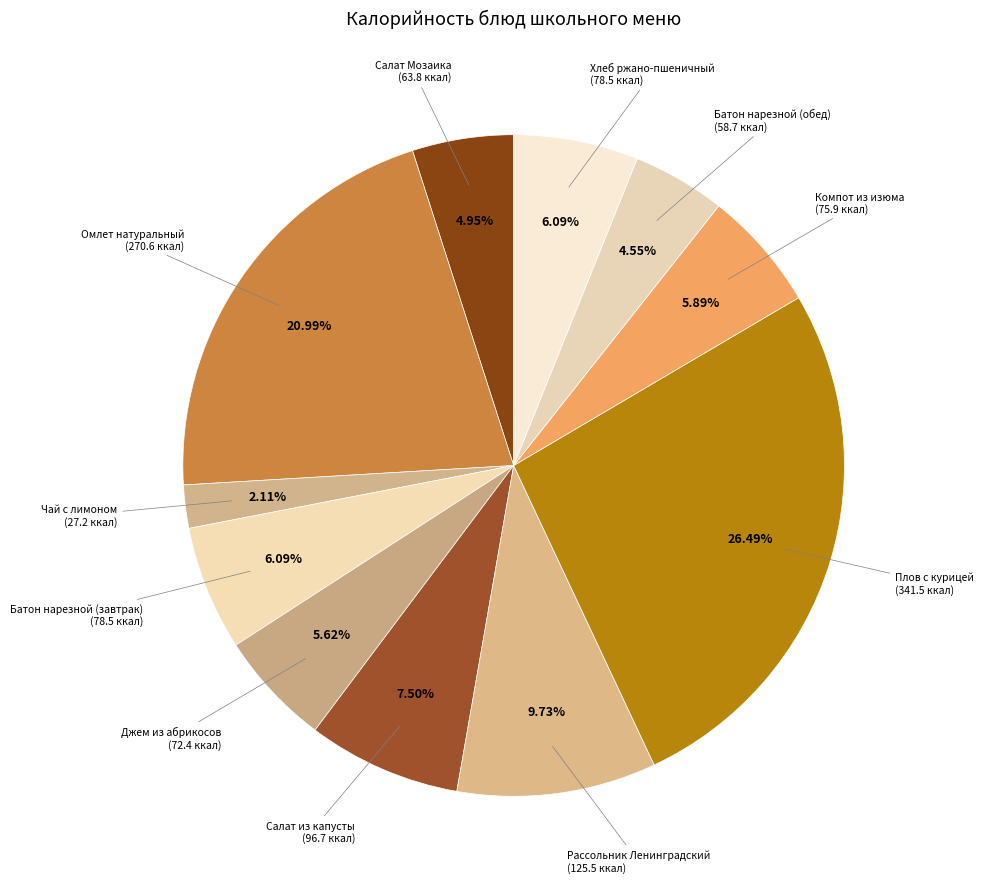

To the nearest percent, what is the average slice percentage?

9%